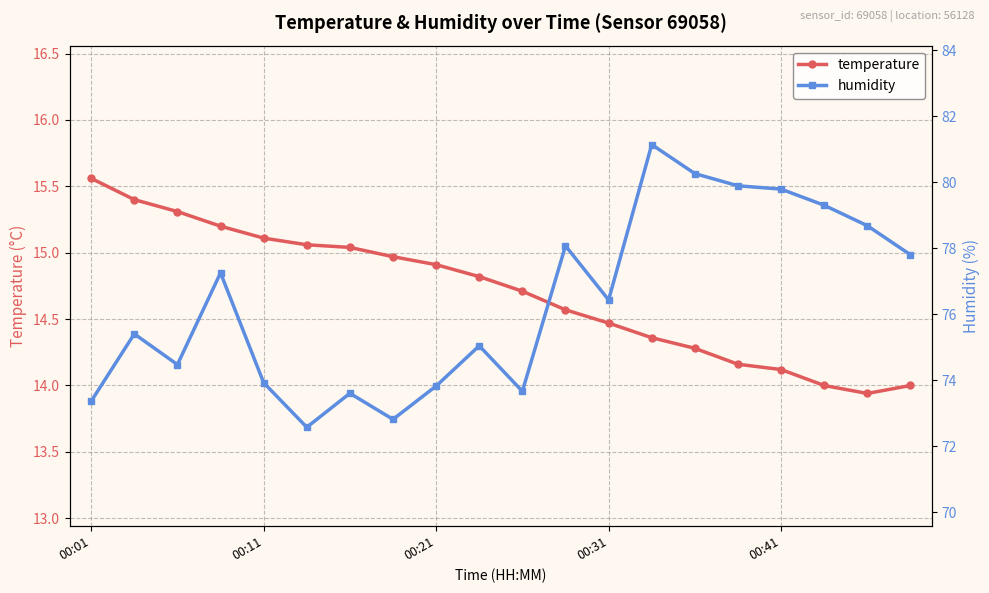

At how many categories does at least one series exceed 39?

20